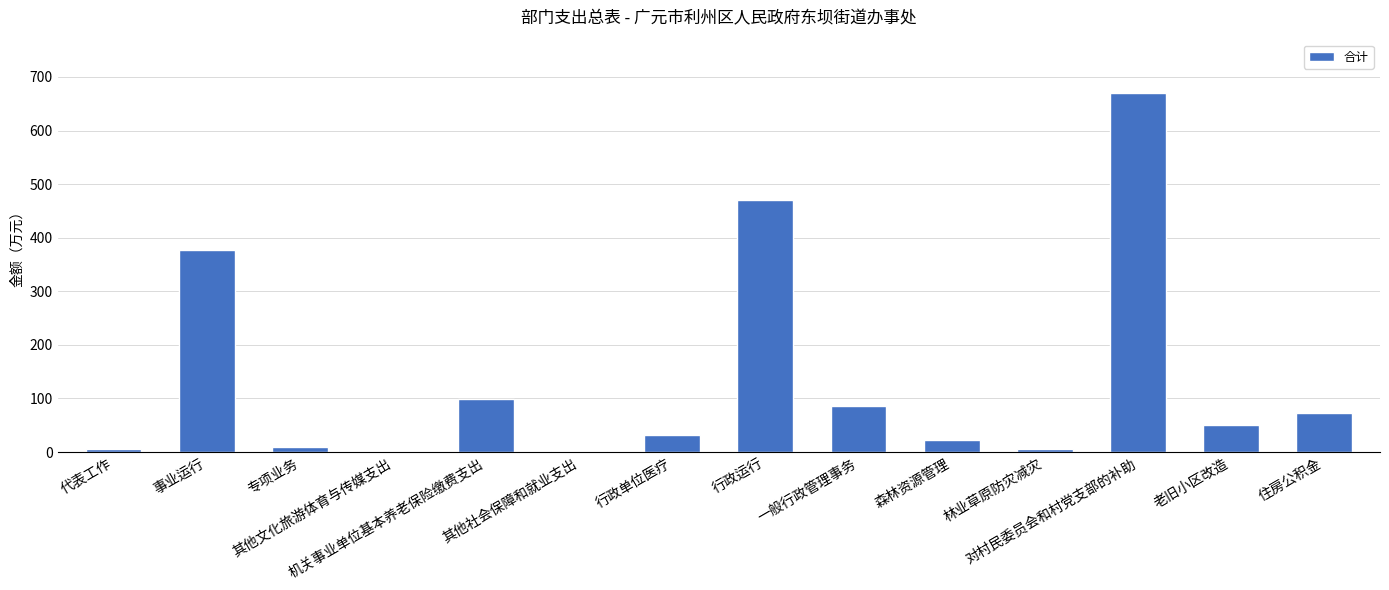

What is the sum of all values?

1901.3